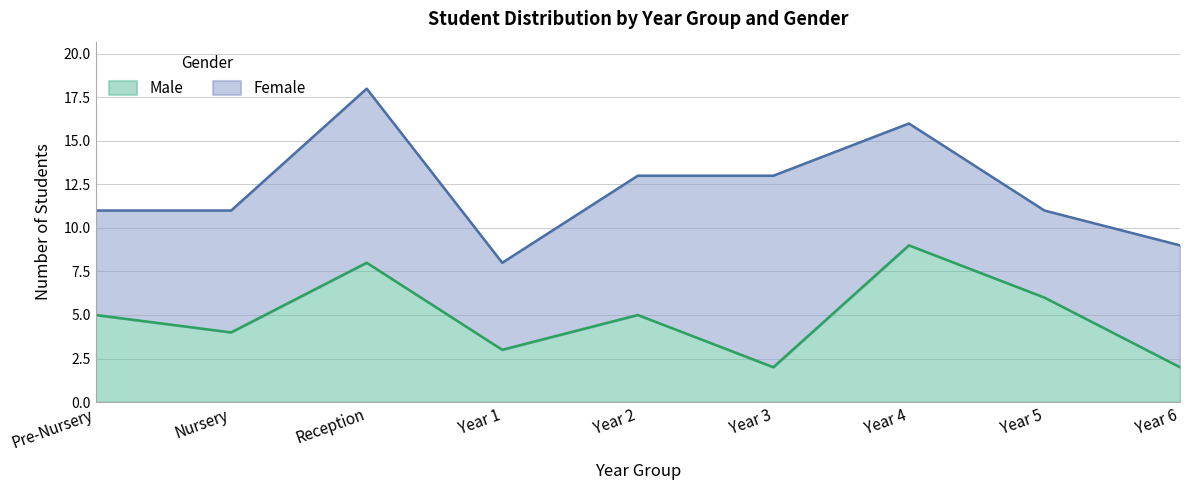

What is the minimum value shown in the chart?

2